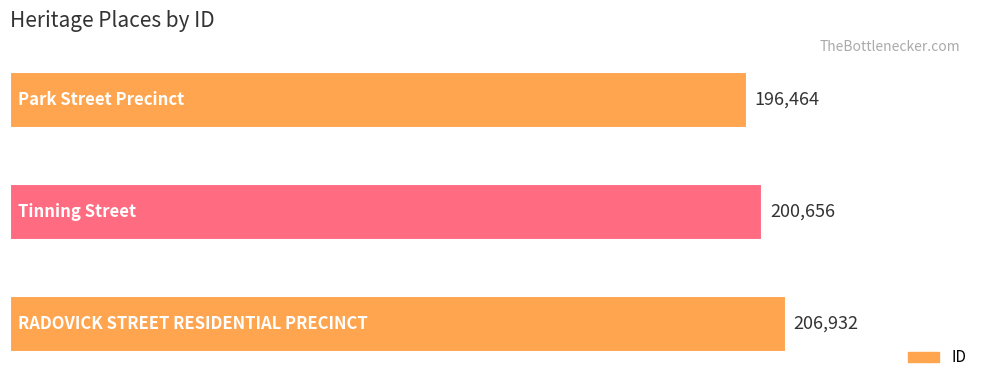

Reading bottom to top, list all the values displayed in this chart.

206932	200656	196464